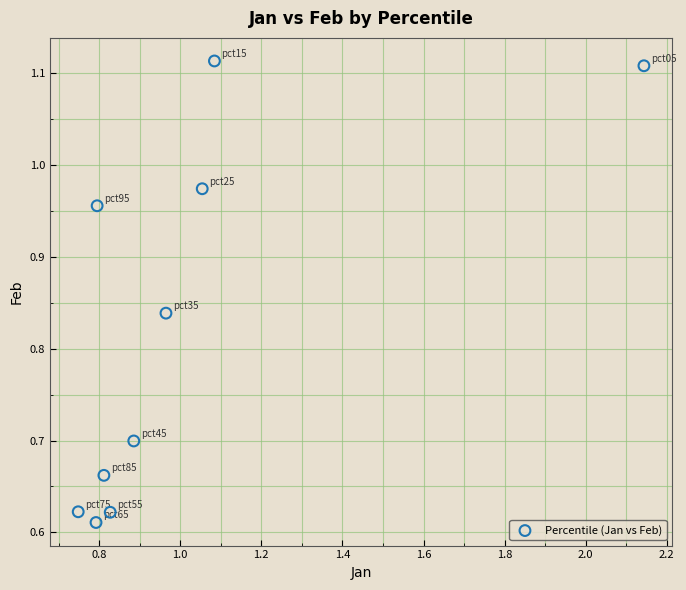

What is the range of X values (max minus min)?

1.4